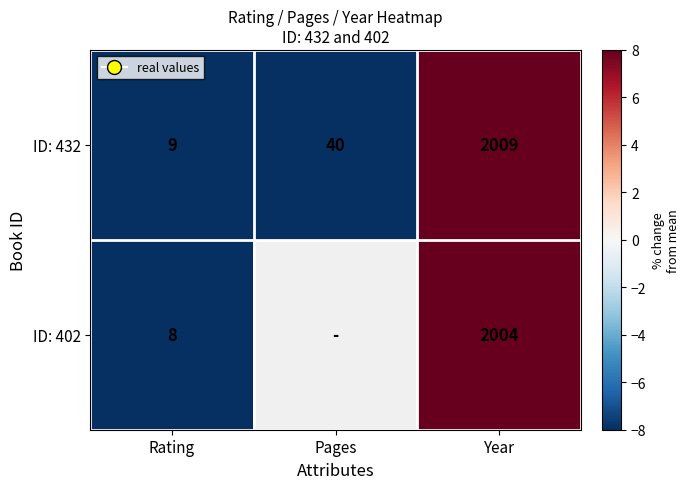

Rank the categories by ID: 432 value from lowest to highest.

Rating, Pages, Year